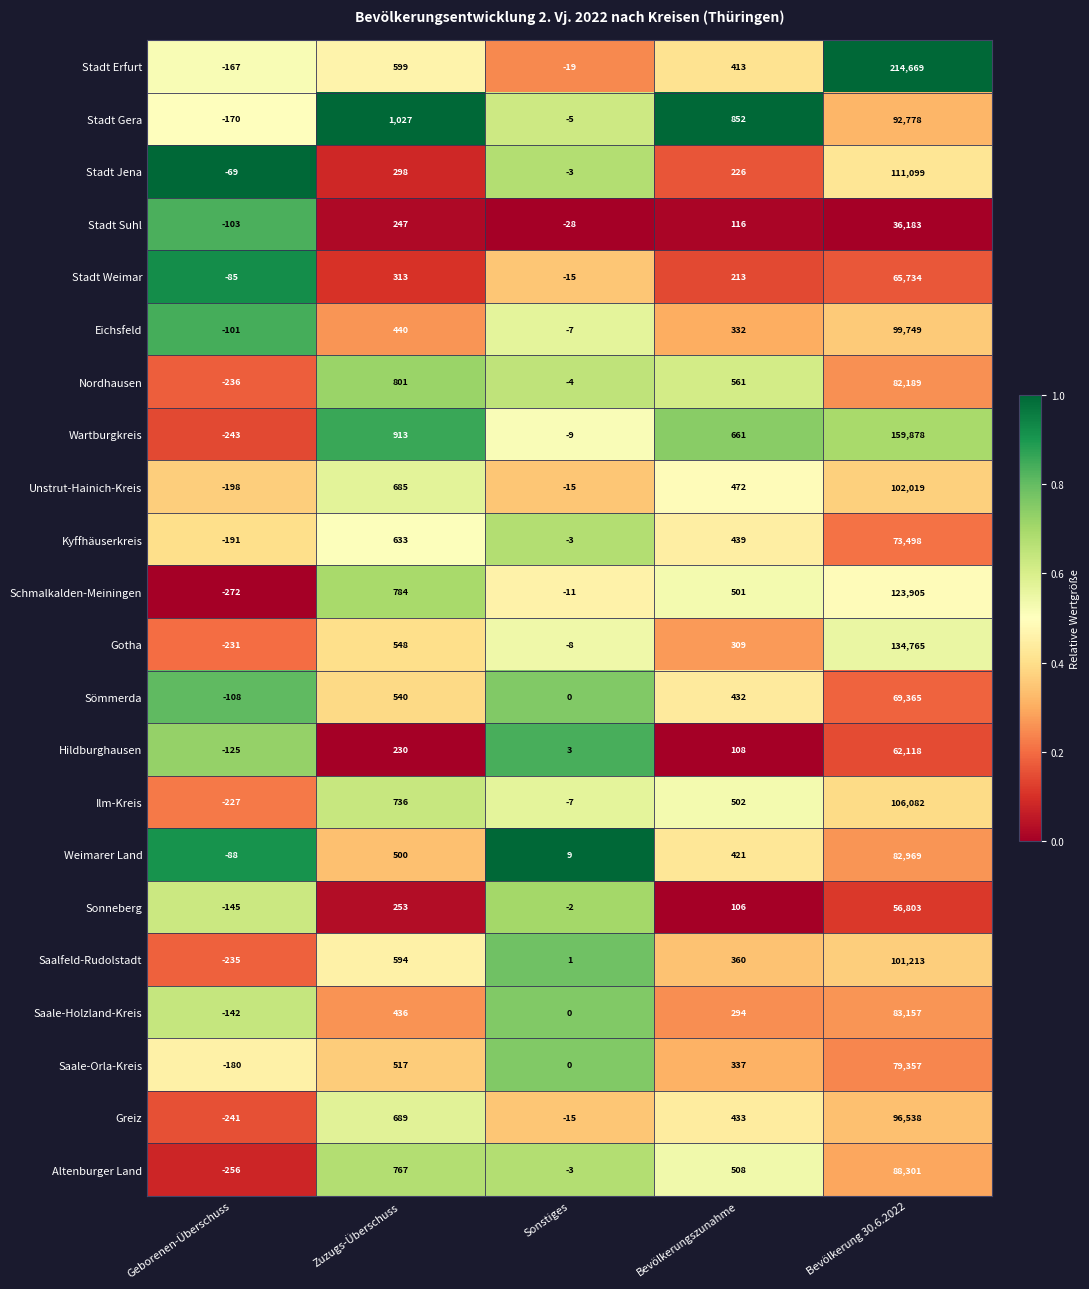

How many categories are shown in the chart?

5